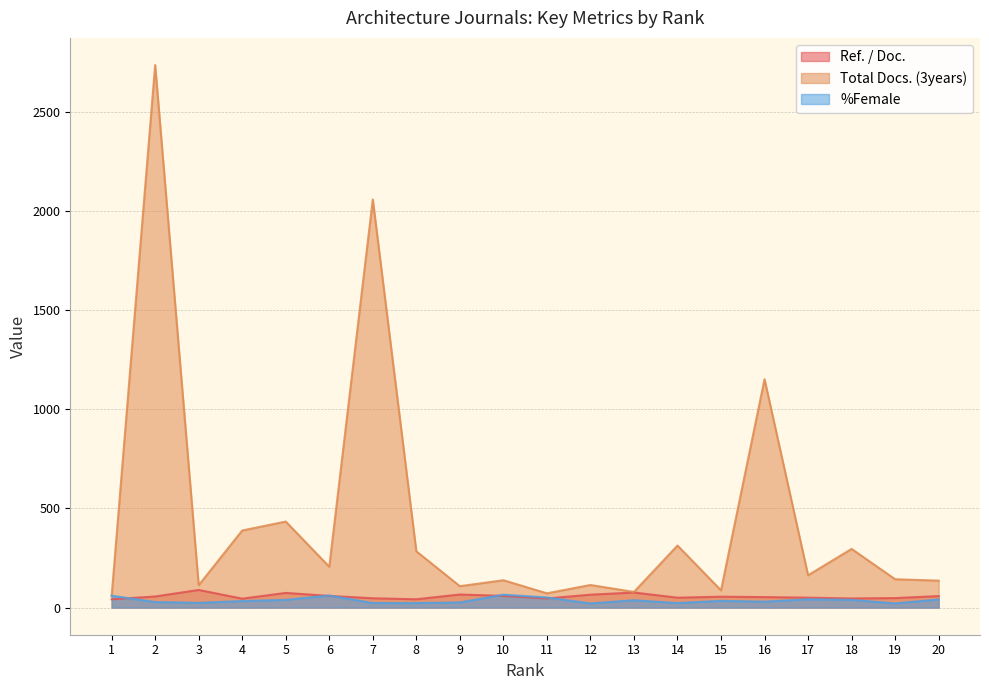

Which series has the largest range (max minus min)?

Total Docs. (3years)